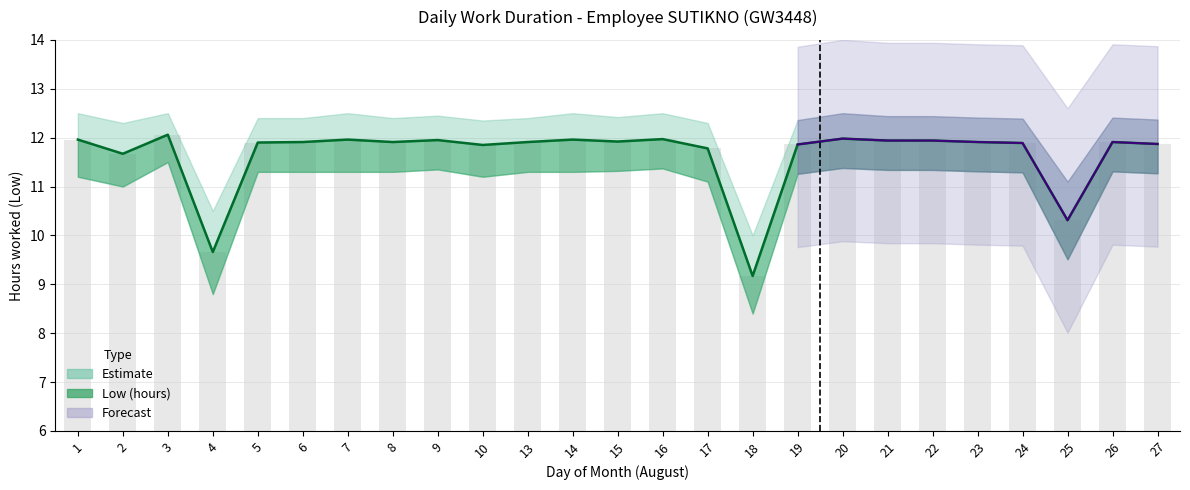

What is the difference between the Daily bars values at 3 and 8?

0.2